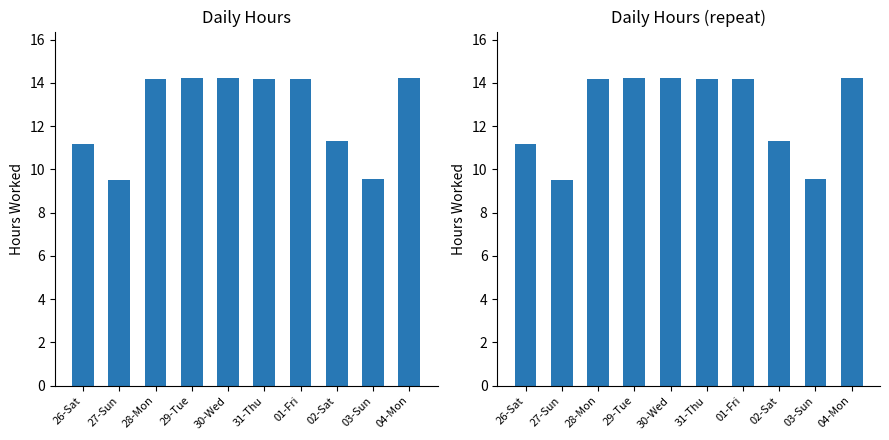

Reading left to right, transcribe all the data shown in this chart.

26-Sat=11.2	27-Sun=9.5	28-Mon=14.2	29-Tue=14.2	30-Wed=14.2	31-Thu=14.2	01-Fri=14.2	02-Sat=11.3	03-Sun=9.6	04-Mon=14.2